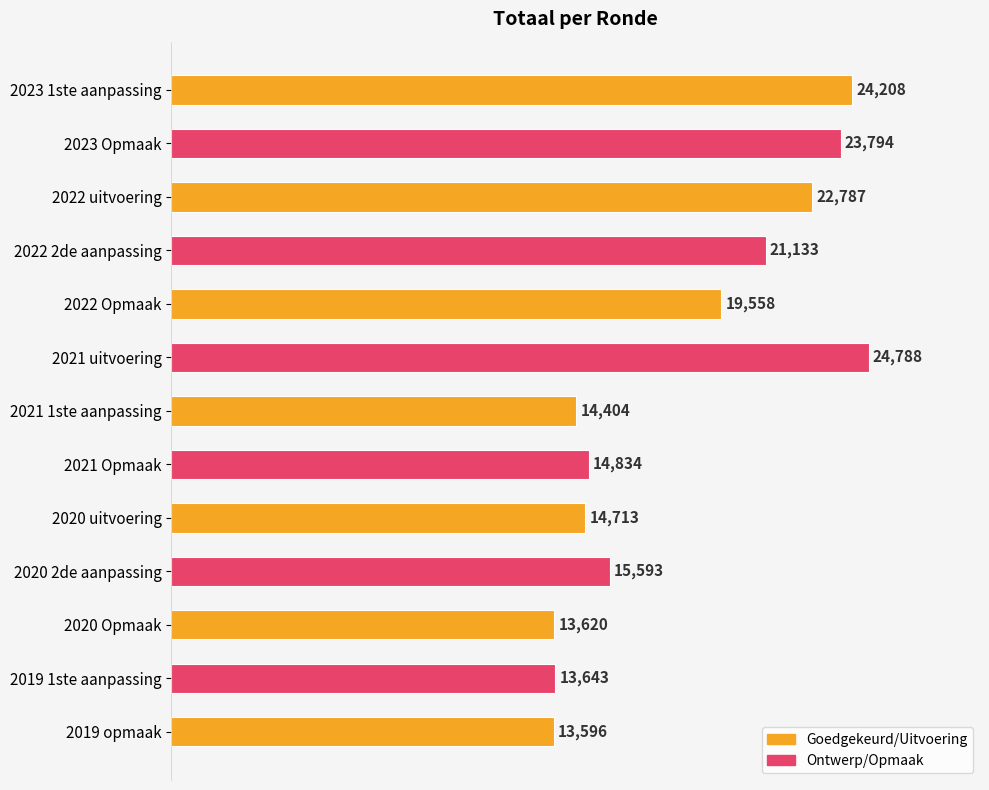

Between 2023 Opmaak and 2020 2de aanpassing, which is larger?

2023 Opmaak